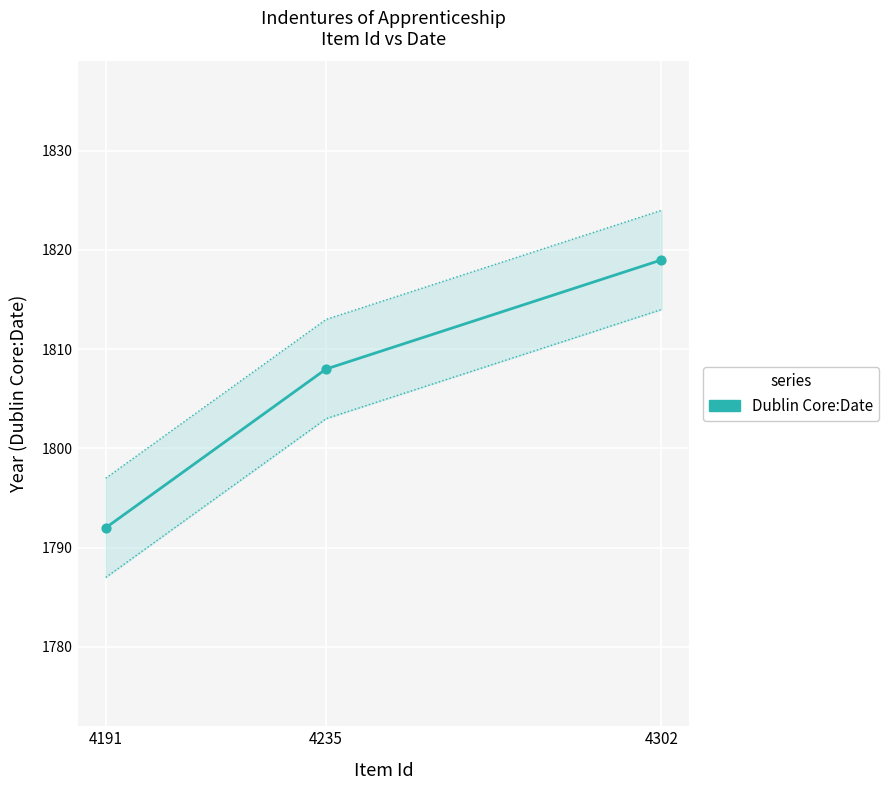

What is the change in value from 4191 to 4302?

+27